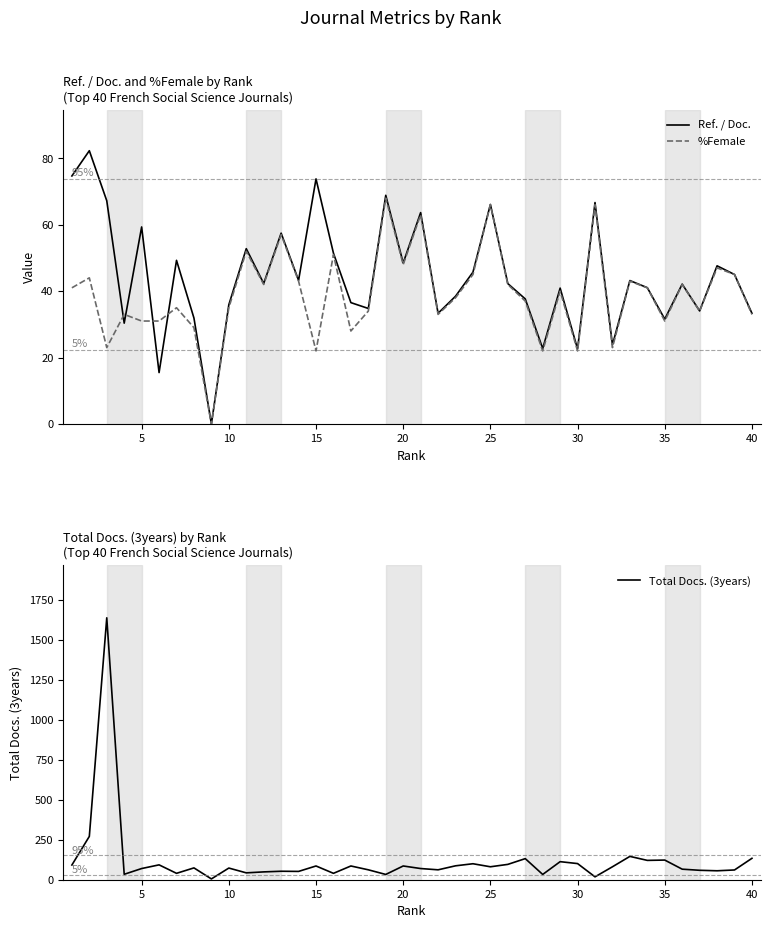

At how many categories does at least one series exceed 840?

1